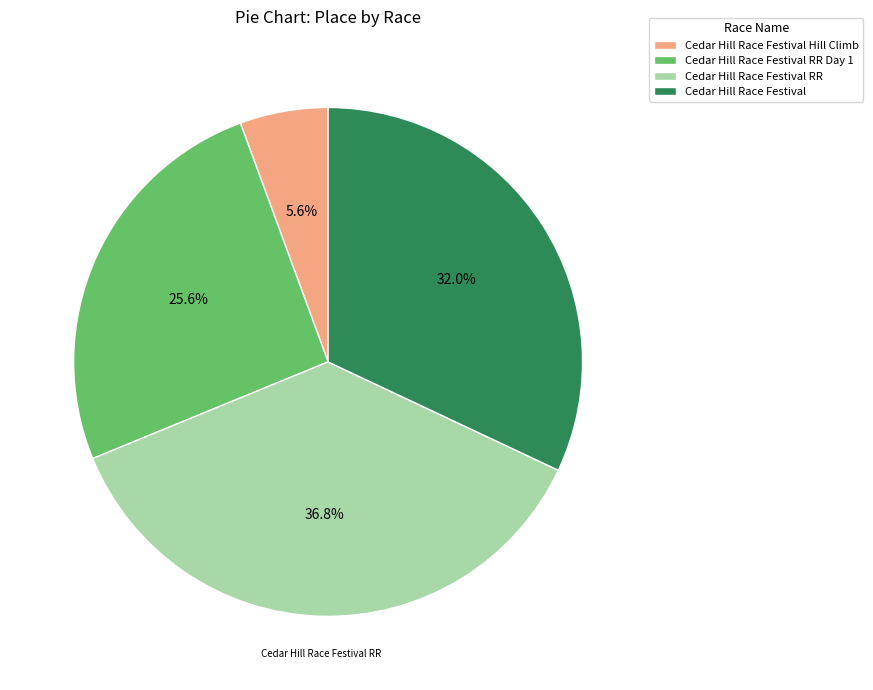

What percentage is the Cedar Hill Race Festival RR Day 1 slice, to the nearest percent?

26%